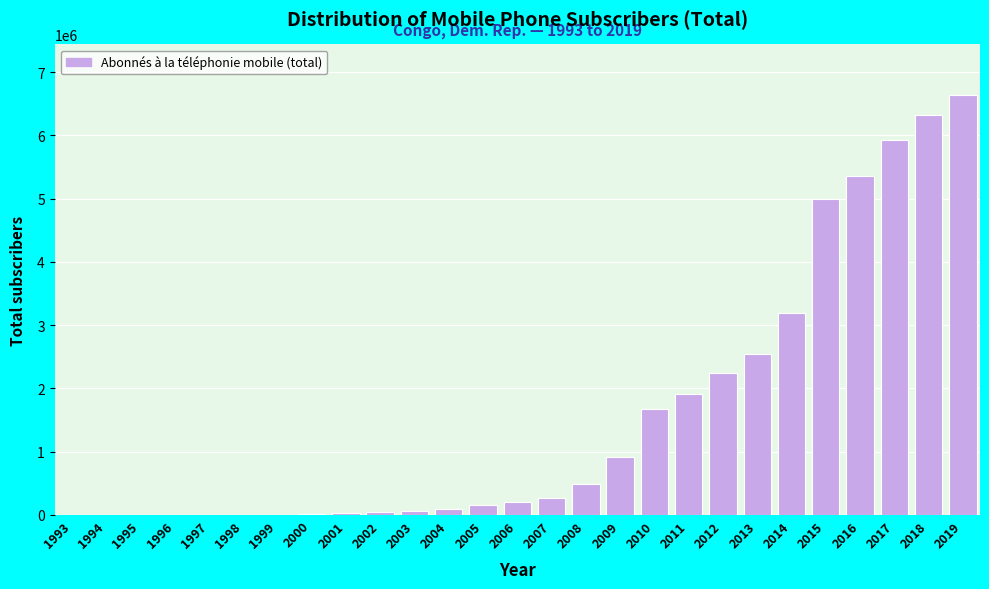

What is the change in value from 2006 to 2011?

+1714590